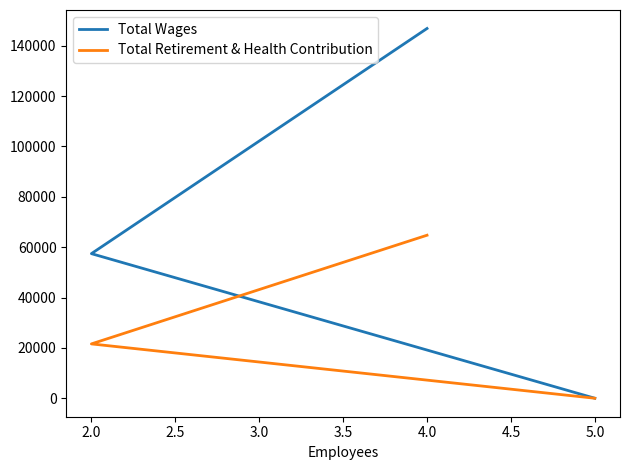

Is it true that Total Wages equals 82709 at 2.0?

False